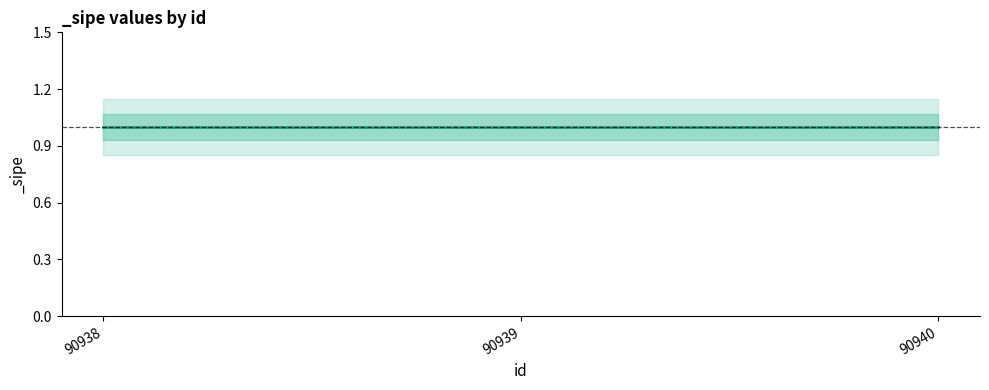

Between 90940 and 90938, which is larger?

90940